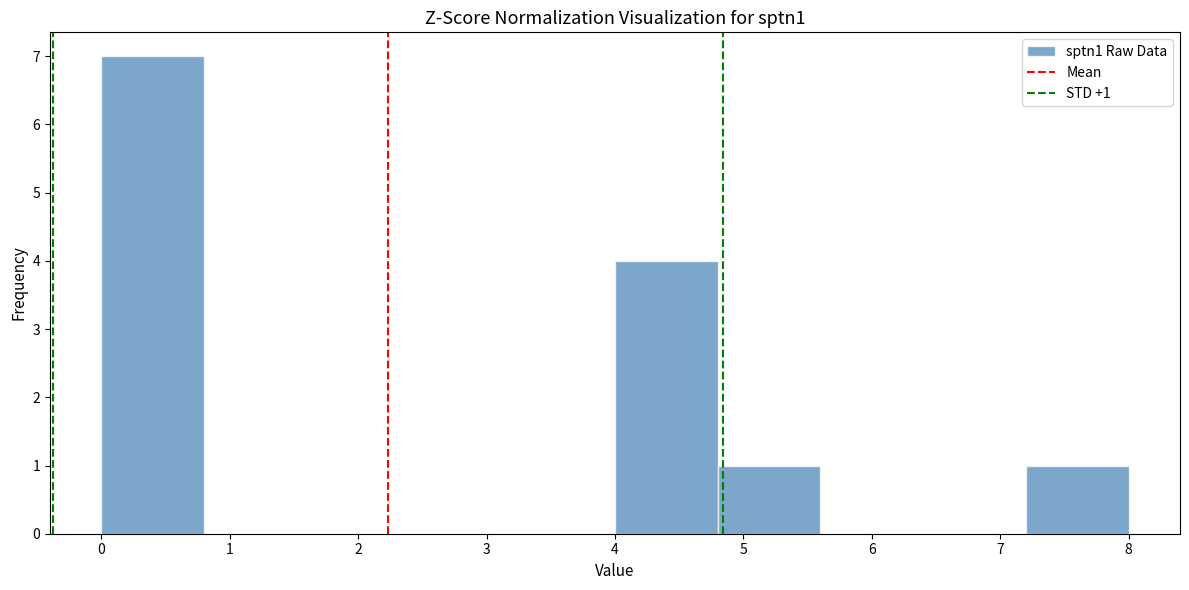

Over which range of the x-axis is the bar tallest?

0.0 to 0.8